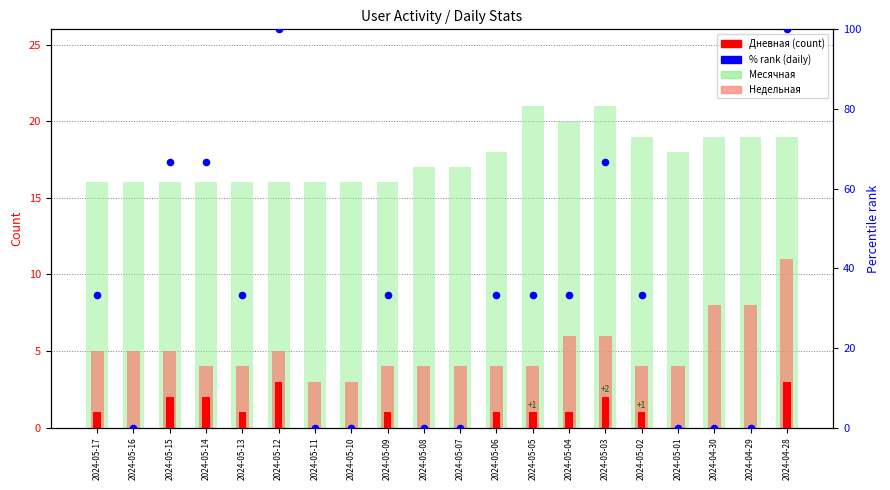

At how many categories does at least one series exceed 46?

5